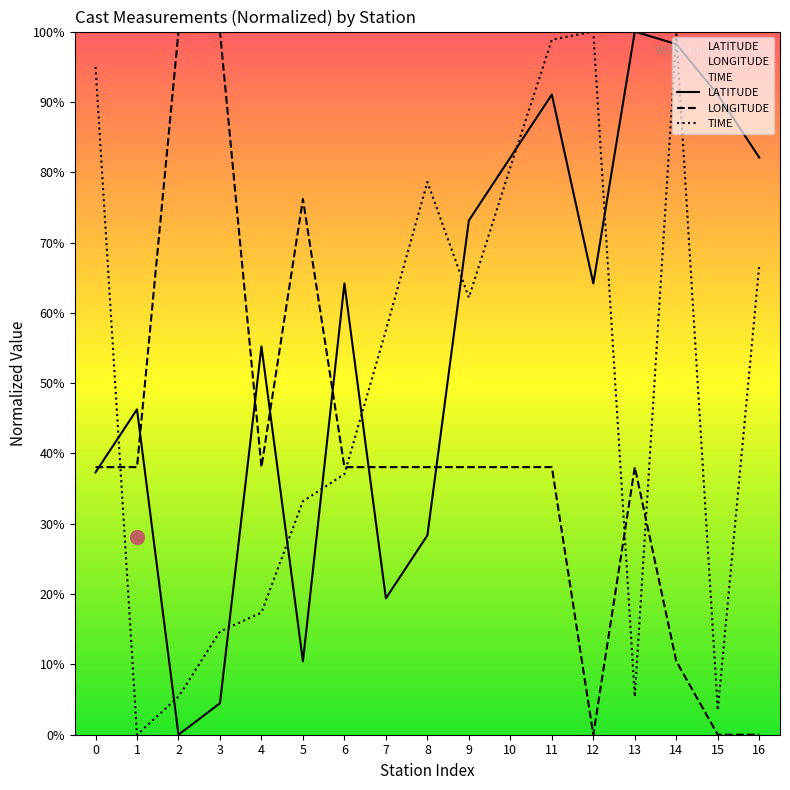

How many categories are shown in the chart?

17